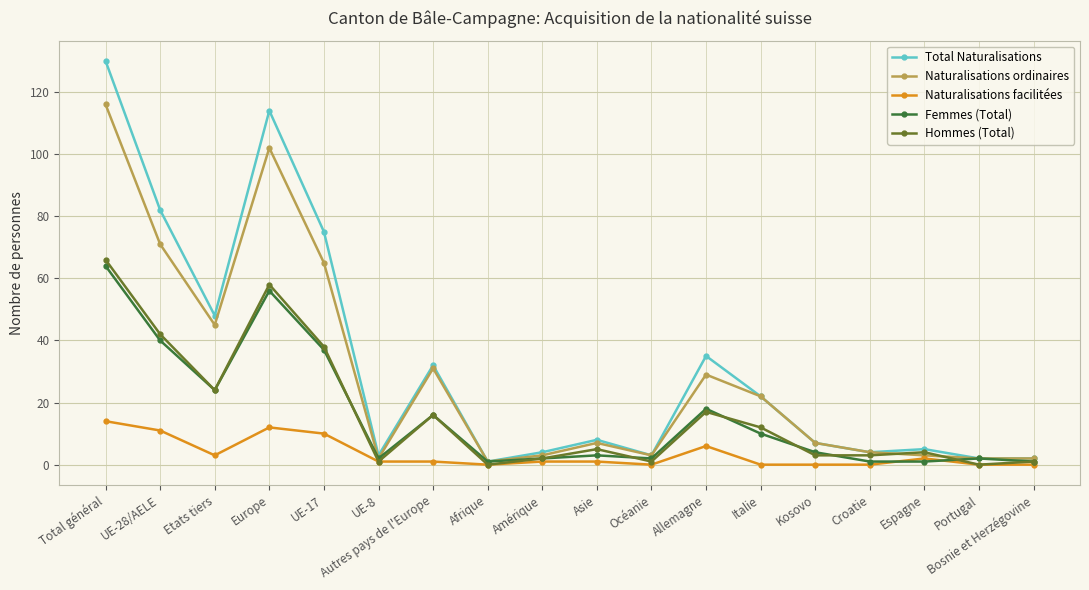

Reading left to right, list all the values displayed in this chart.

Total Naturalisations: Total général=130	UE-28/AELE=82	Etats tiers=48	Europe=114	UE-17=75	UE-8=3	Autres pays de l'Europe=32	Afrique=1	Amérique=4	Asie=8	Océanie=3	Allemagne=35	Italie=22	Kosovo=7	Croatie=4	Espagne=5	Portugal=2	Bosnie et Herzégovine=2
Naturalisations ordinaires: Total général=116	UE-28/AELE=71	Etats tiers=45	Europe=102	UE-17=65	UE-8=2	Autres pays de l'Europe=31	Afrique=1	Amérique=3	Asie=7	Océanie=3	Allemagne=29	Italie=22	Kosovo=7	Croatie=4	Espagne=3	Portugal=2	Bosnie et Herzégovine=2
Naturalisations facilitées: Total général=14	UE-28/AELE=11	Etats tiers=3	Europe=12	UE-17=10	UE-8=1	Autres pays de l'Europe=1	Afrique=0	Amérique=1	Asie=1	Océanie=0	Allemagne=6	Italie=0	Kosovo=0	Croatie=0	Espagne=2	Portugal=0	Bosnie et Herzégovine=0
Femmes (Total): Total général=64	UE-28/AELE=40	Etats tiers=24	Europe=56	UE-17=37	UE-8=2	Autres pays de l'Europe=16	Afrique=1	Amérique=2	Asie=3	Océanie=2	Allemagne=18	Italie=10	Kosovo=4	Croatie=1	Espagne=1	Portugal=2	Bosnie et Herzégovine=1
Hommes (Total): Total général=66	UE-28/AELE=42	Etats tiers=24	Europe=58	UE-17=38	UE-8=1	Autres pays de l'Europe=16	Afrique=0	Amérique=2	Asie=5	Océanie=1	Allemagne=17	Italie=12	Kosovo=3	Croatie=3	Espagne=4	Portugal=0	Bosnie et Herzégovine=1